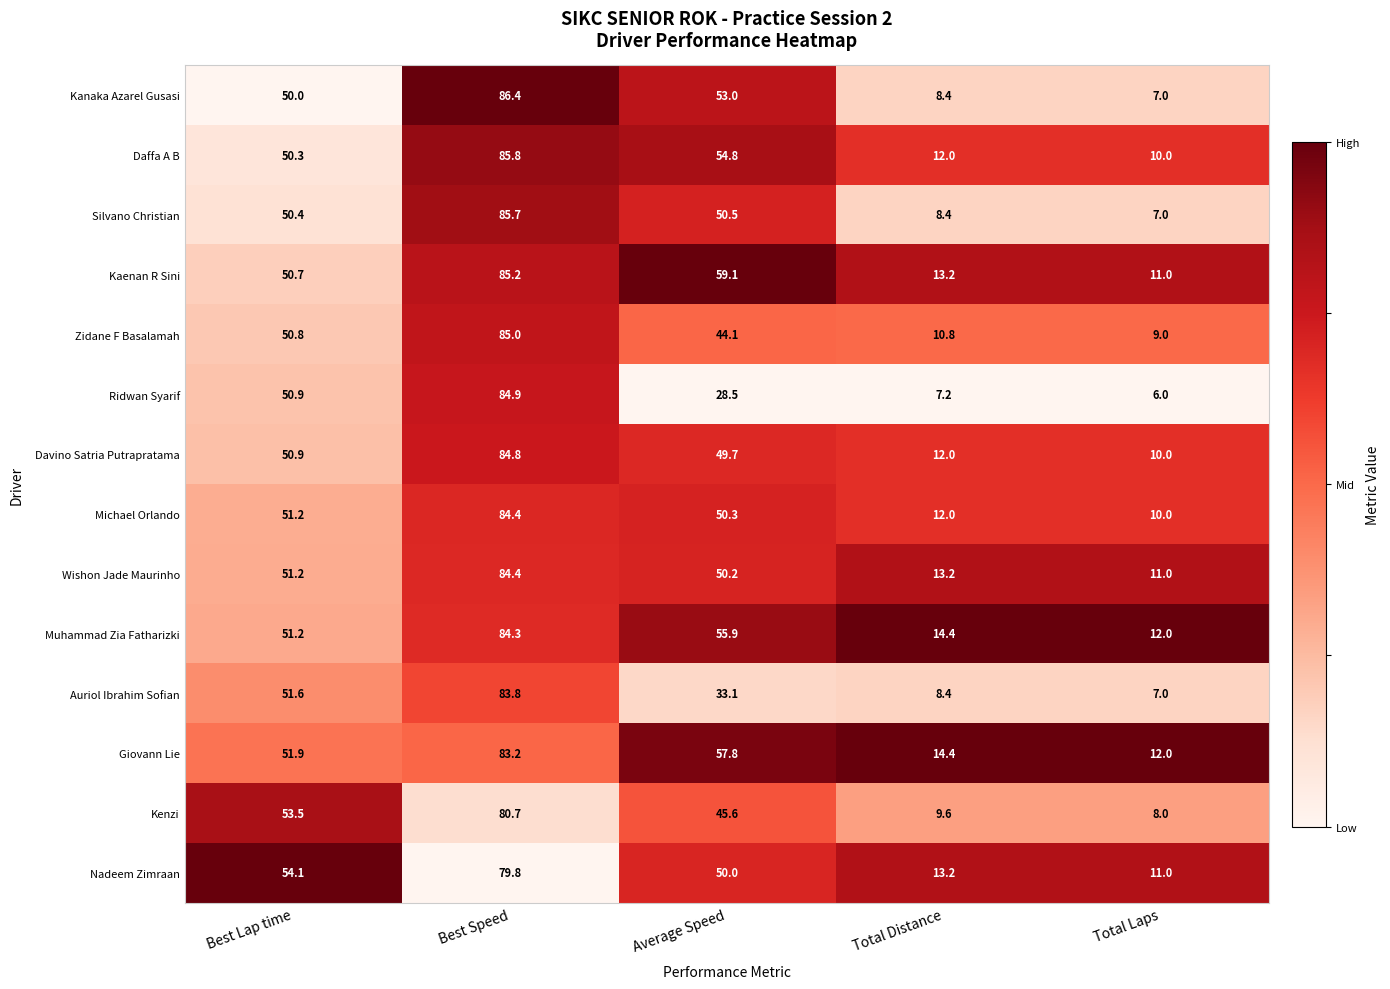

What is the average value of the Giovann Lie series?

43.9